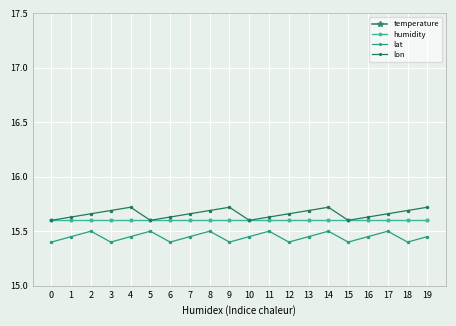

At how many categories does at least one series exceed 16?

20